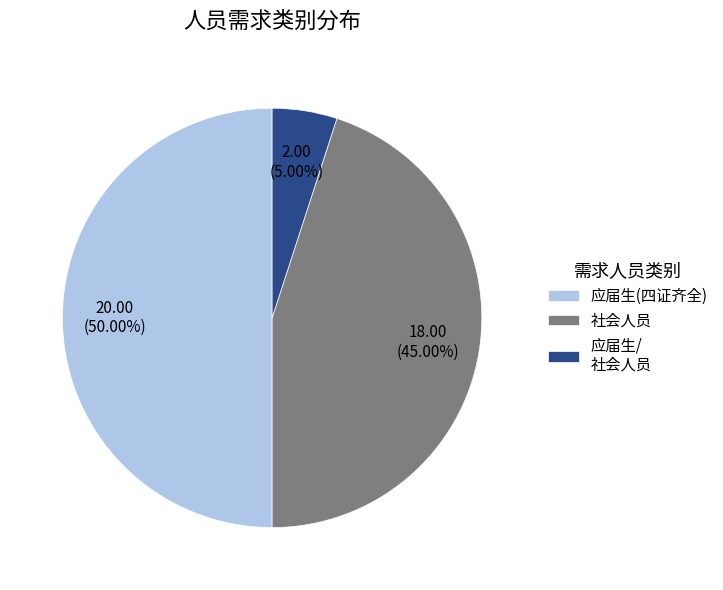

Which slice is the smallest?

应届生/ 社会人员